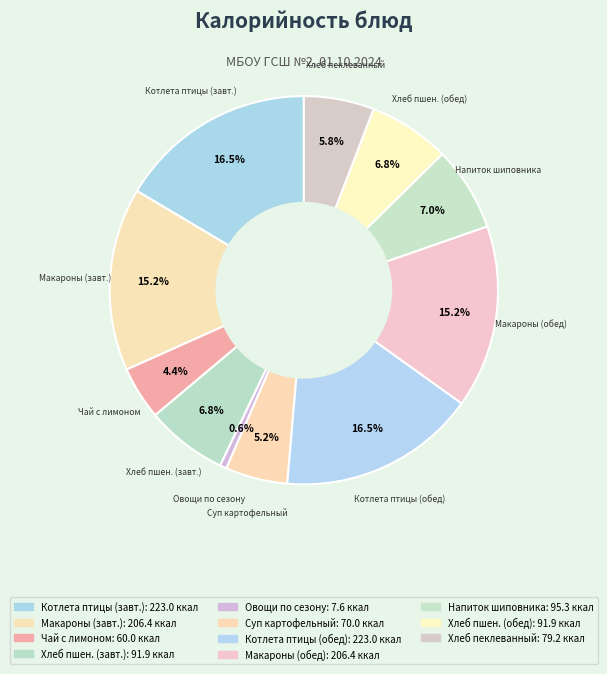

Count the number of slices in the pie.

11